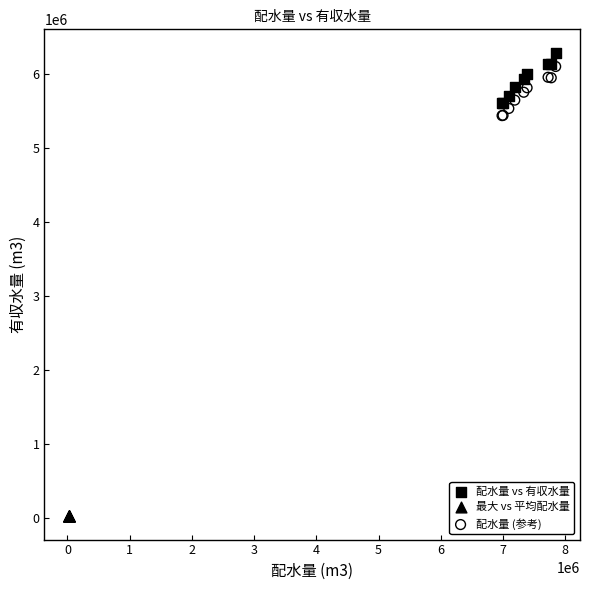

Which series reaches the maximum Y coordinate?

配水量 vs 有収水量